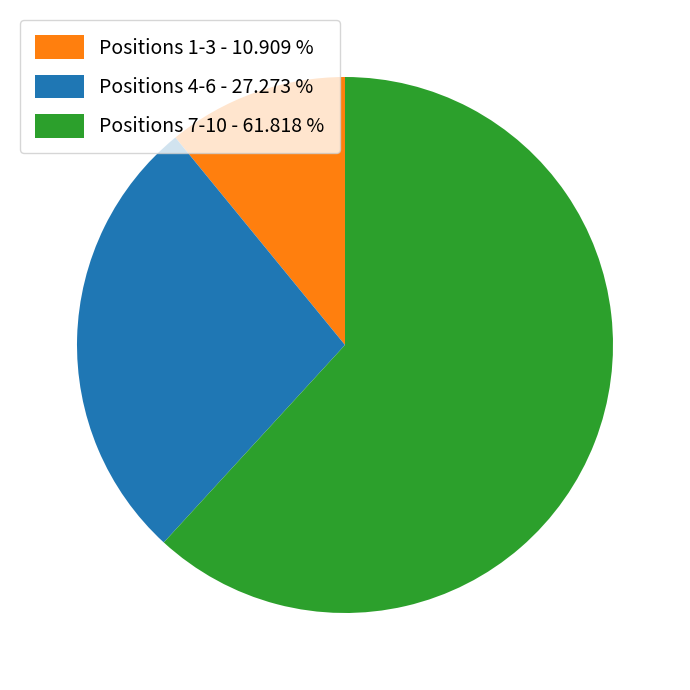

Rank the categories by value from highest to lowest.

Positions 7-10 - 61.818 %, Positions 4-6 - 27.273 %, Positions 1-3 - 10.909 %